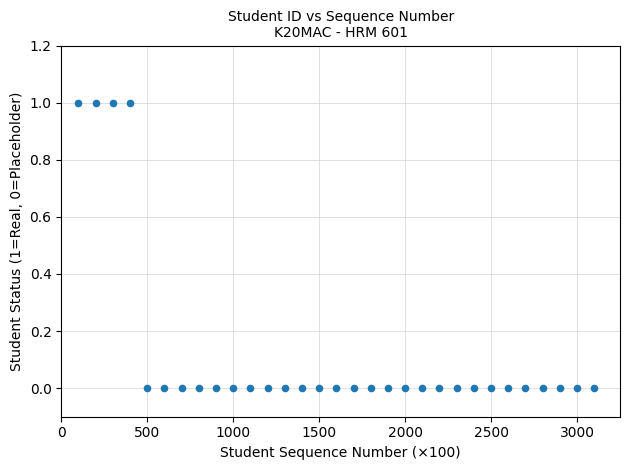

What is the range of X values (max minus min)?

3000